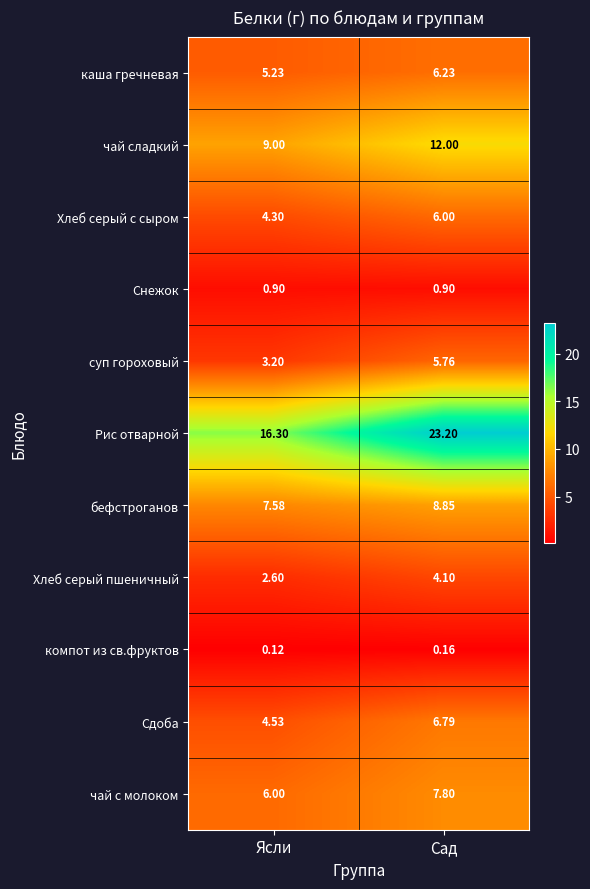

Which series changed the most between Ясли and Сад?

Рис отварной